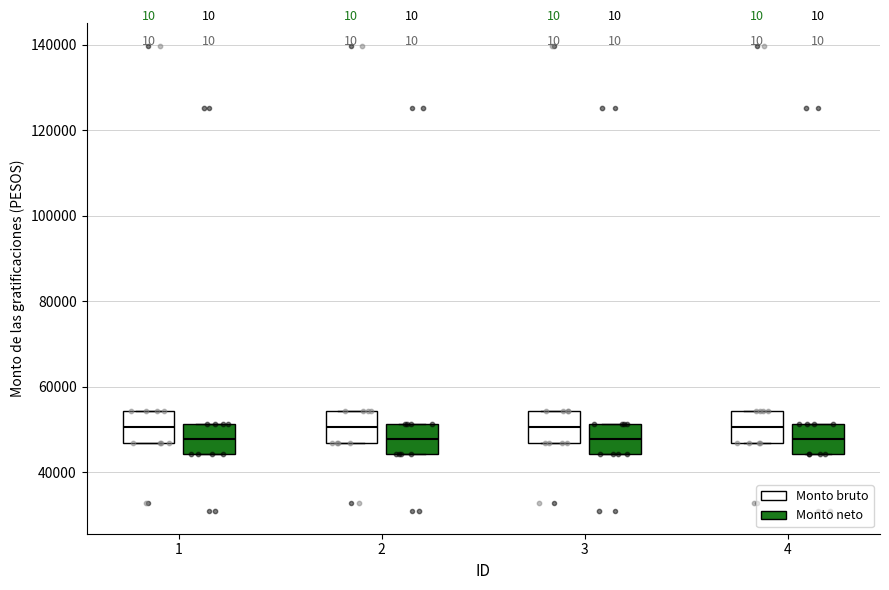

Where is the upper edge of the box for 2 (Monto neto) on the y-axis? The values are not printed on the chart, so give them approximately, as read against the axis.

52000